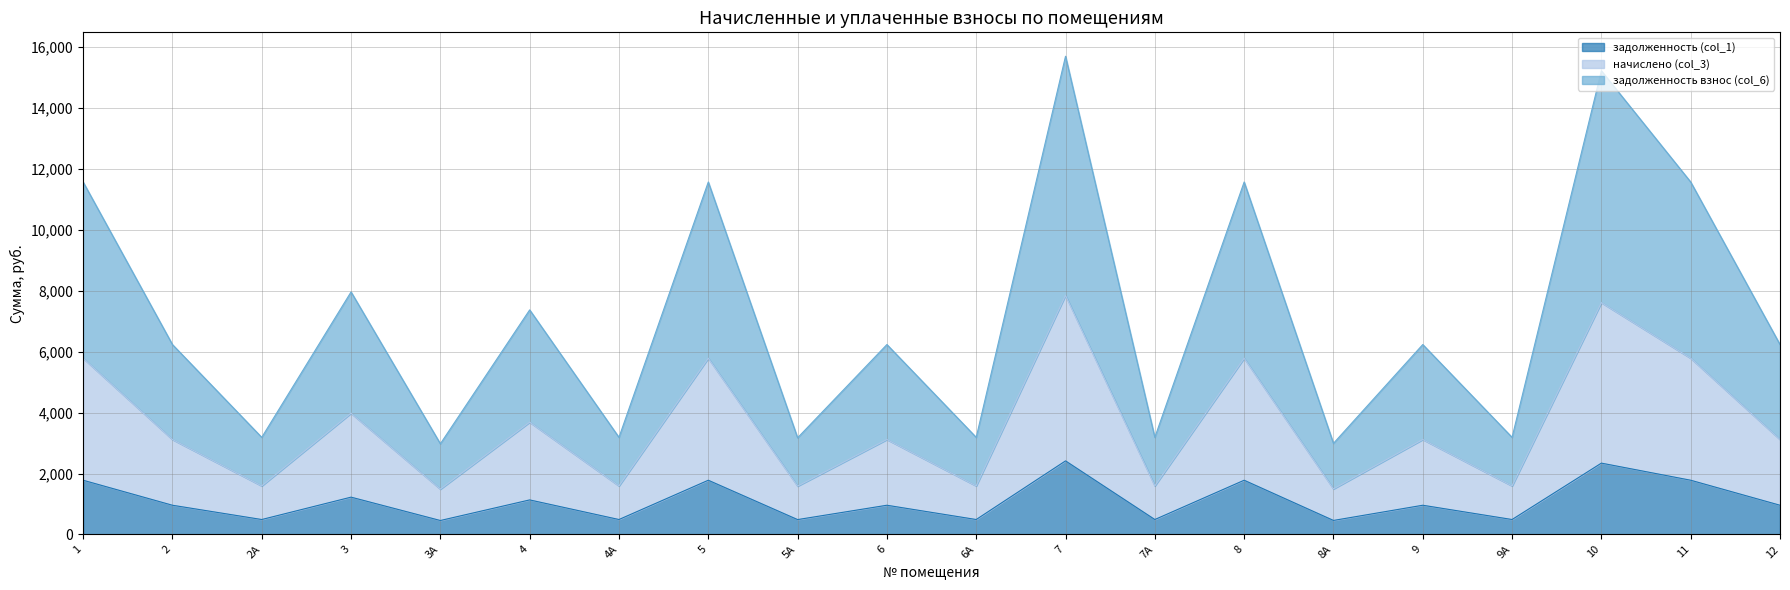

At how many categories does at least one series exceed 4648?

12